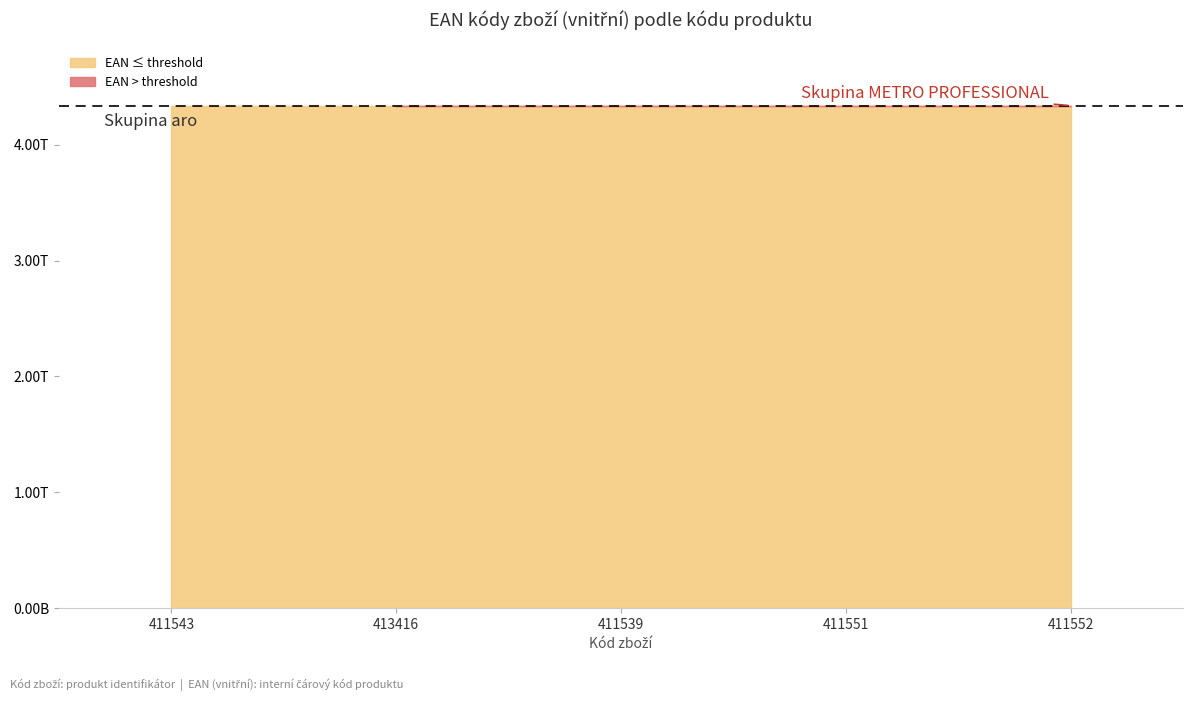

How many lines are shown in the chart?

1